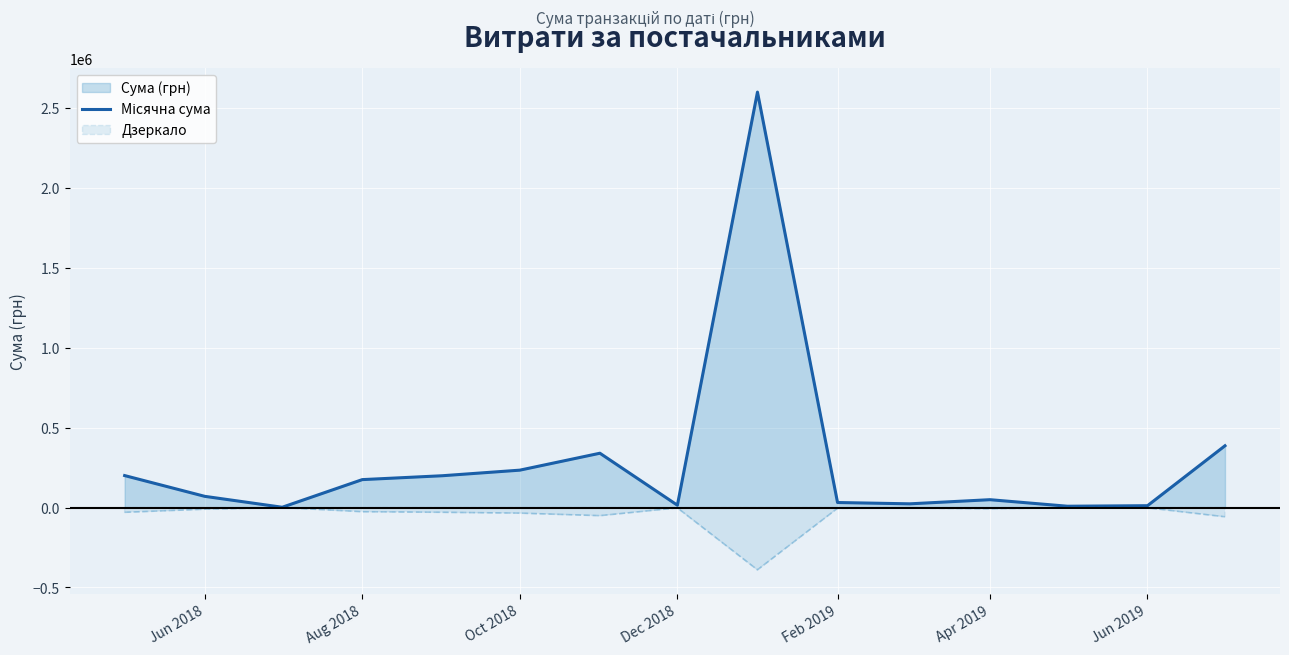

What is the greatest value displayed?

2599574.3